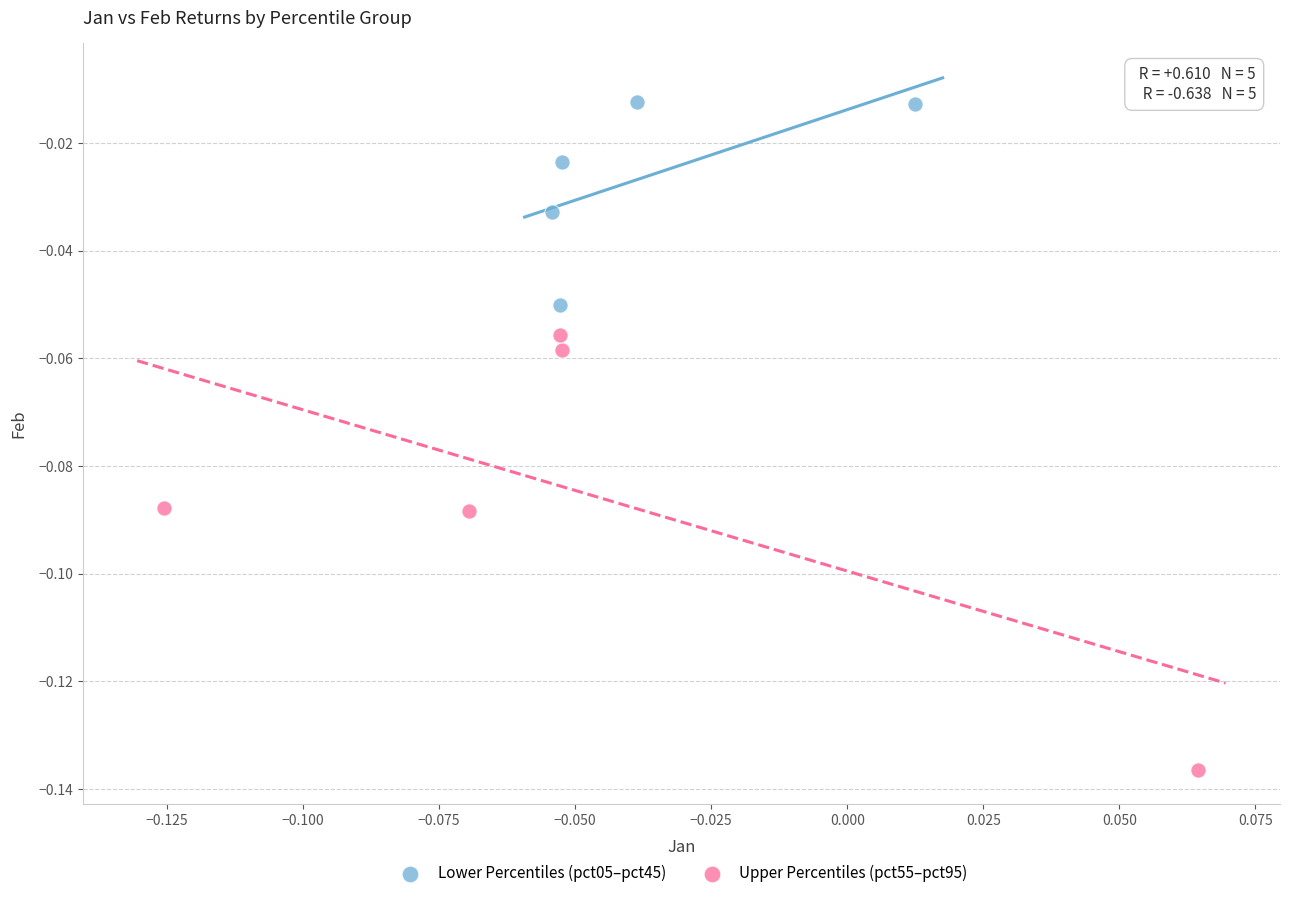

Which series contains the highest Y value?

Lower Percentiles (pct05–pct45)